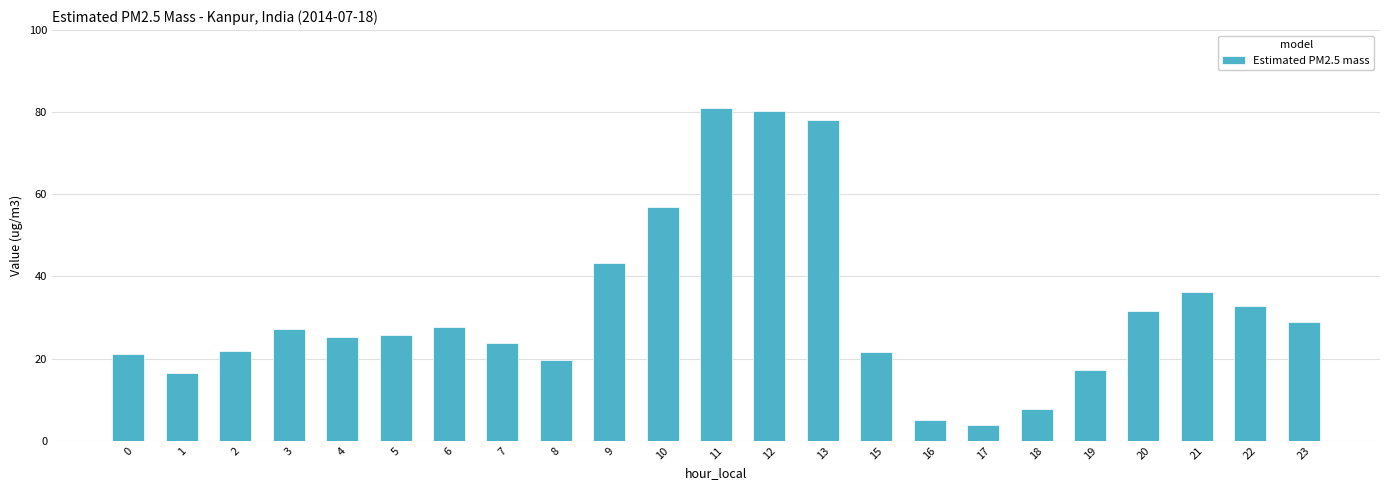

Is it true that the value at 2 is 38.1?

False